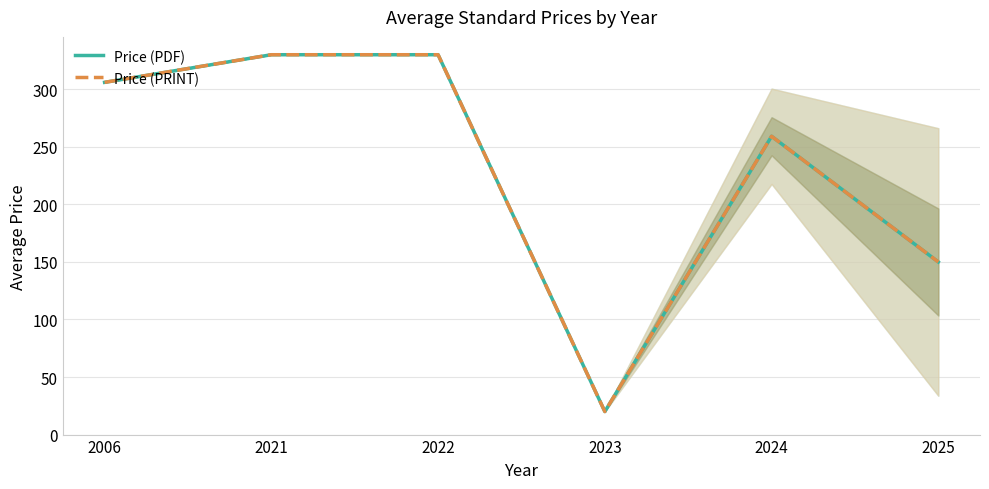

Which category has the lowest value in the Price (PRINT) series?

2023